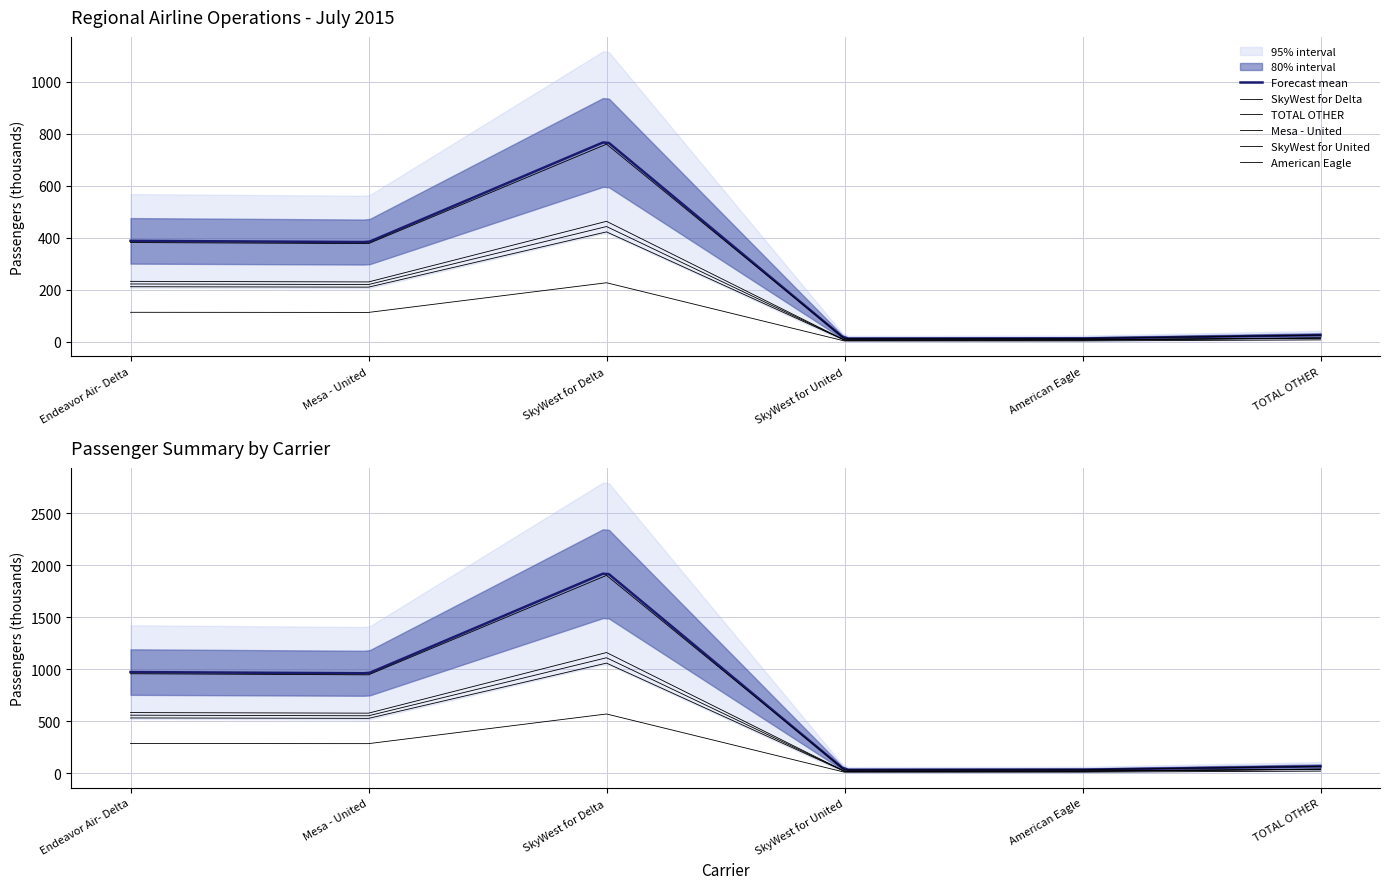

What is the value of the MONTHLY TOTAL point at the 6th from the left?

65.8